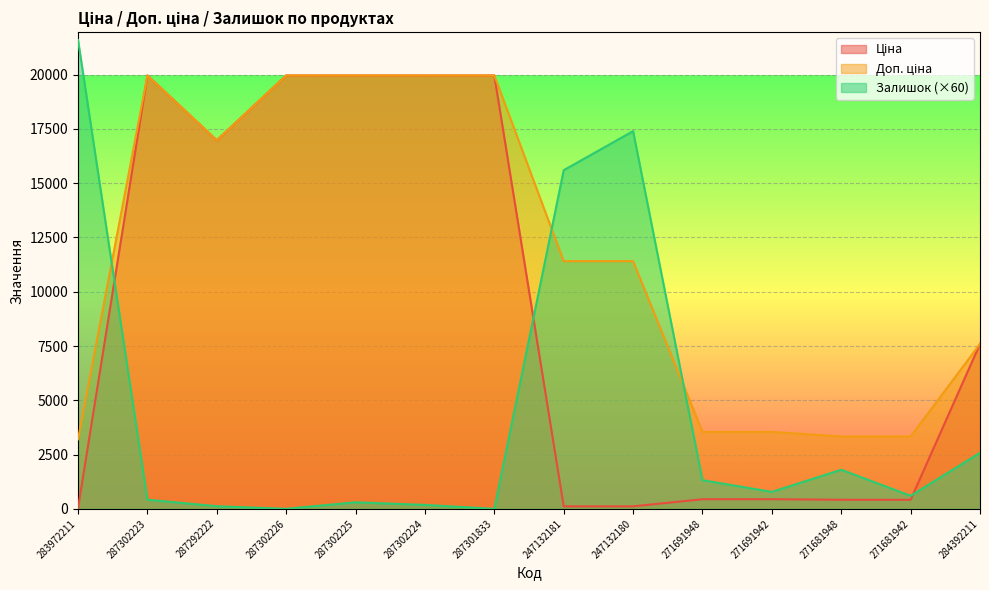

Count the number of categories in the chart.

14